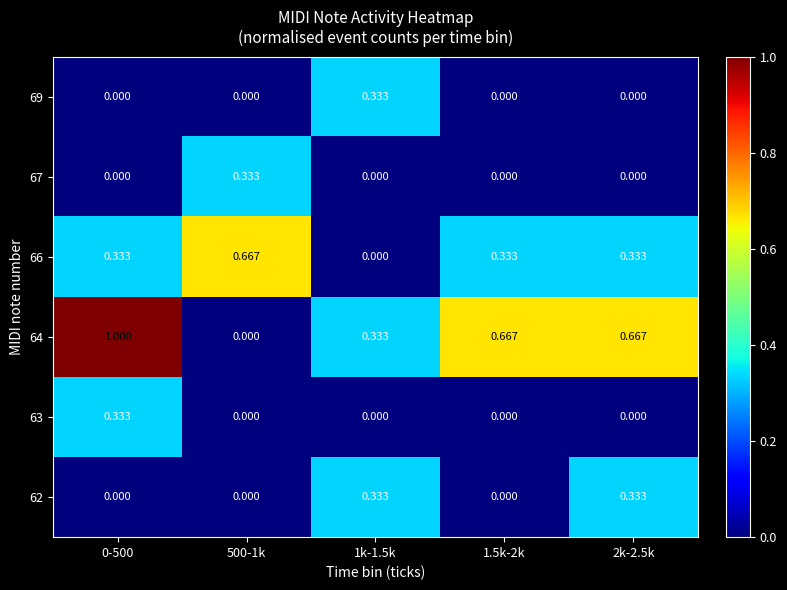

Is the value of 64 at 1k-1.5k greater than the value of 63 at 500-1k?

Yes